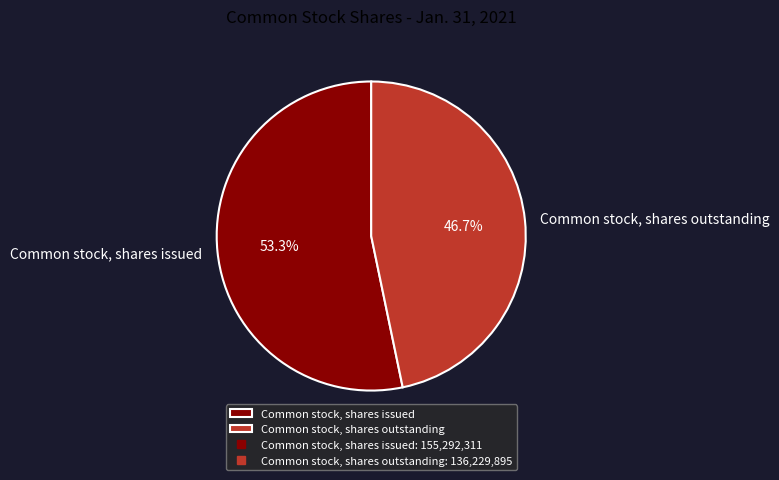

What percentage is the Common stock, shares issued slice, to the nearest percent?

53%